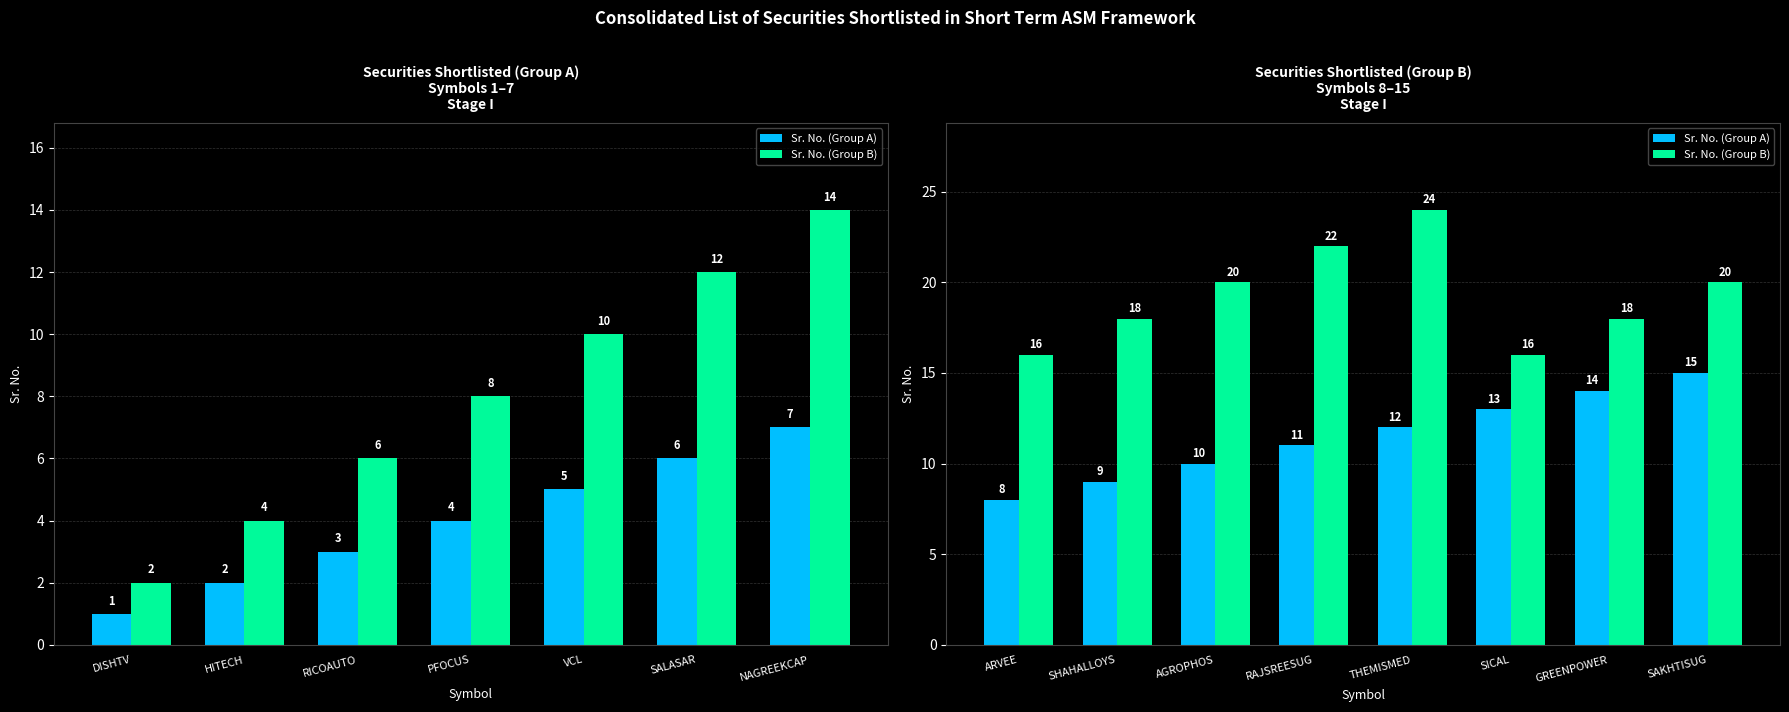

How many bars are there in each group?

2